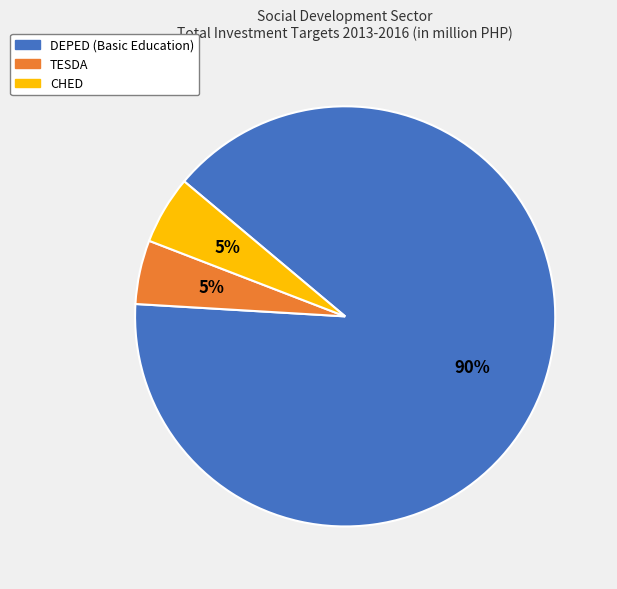

What is the majority slice?

DEPED (Basic Education)